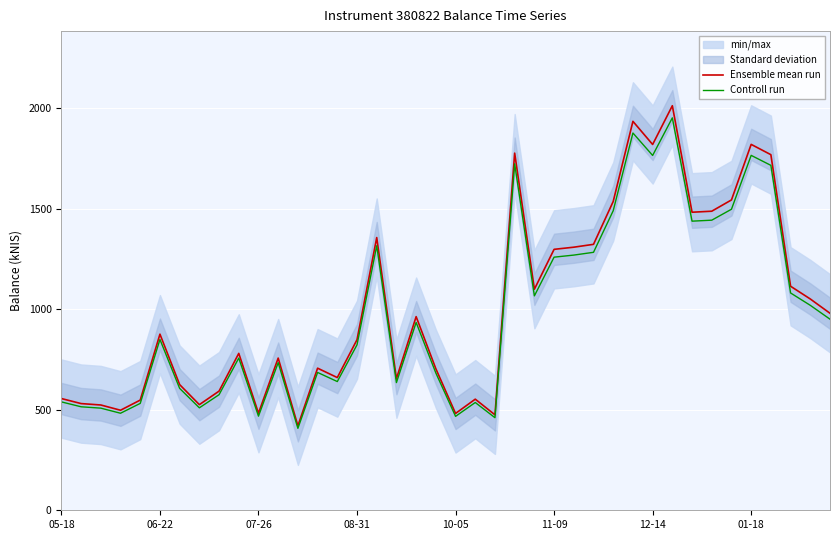

How many values in the Ensemble mean run series are below 876?

20